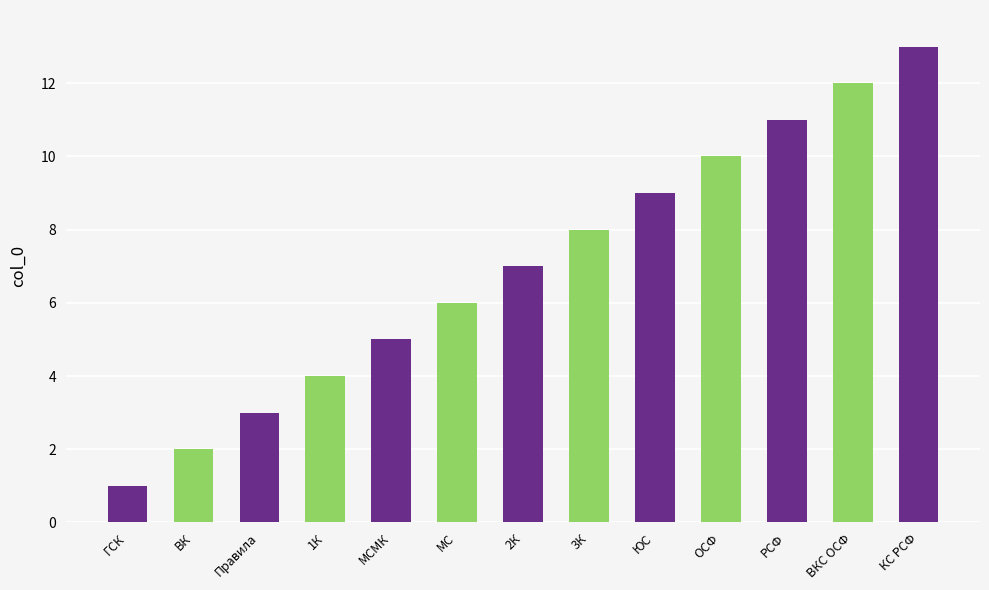

Rank the categories by value from lowest to highest.

ГСК, ВК, Правила, 1К, МСМК, МС, 2К, 3К, ЮС, ОСФ, РСФ, ВКС ОСФ, КС РСФ